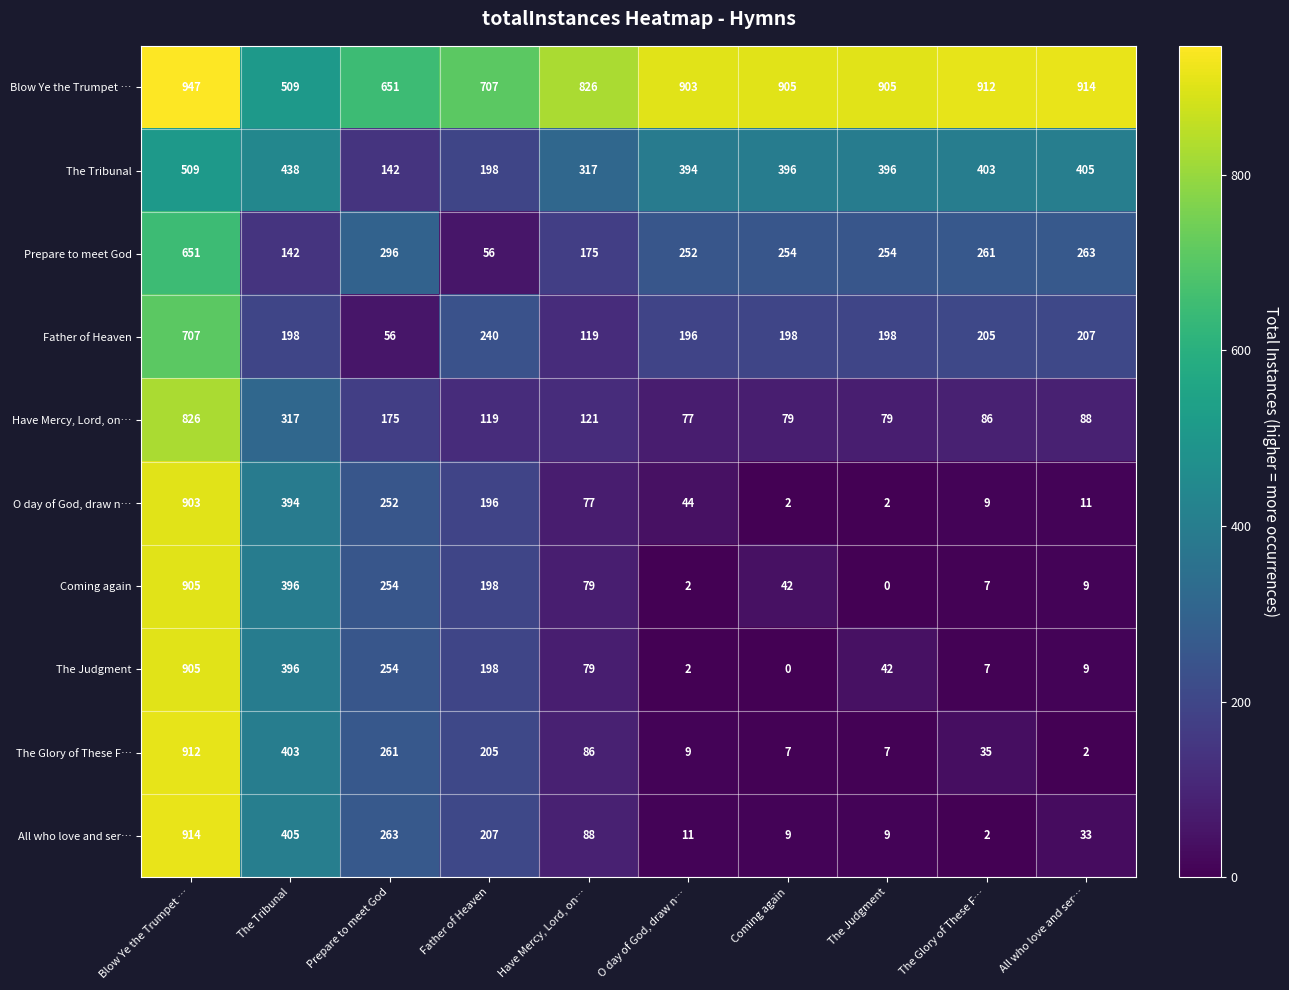

At which label does All who love and ser… reach its peak?

Blow Ye the Trumpet …